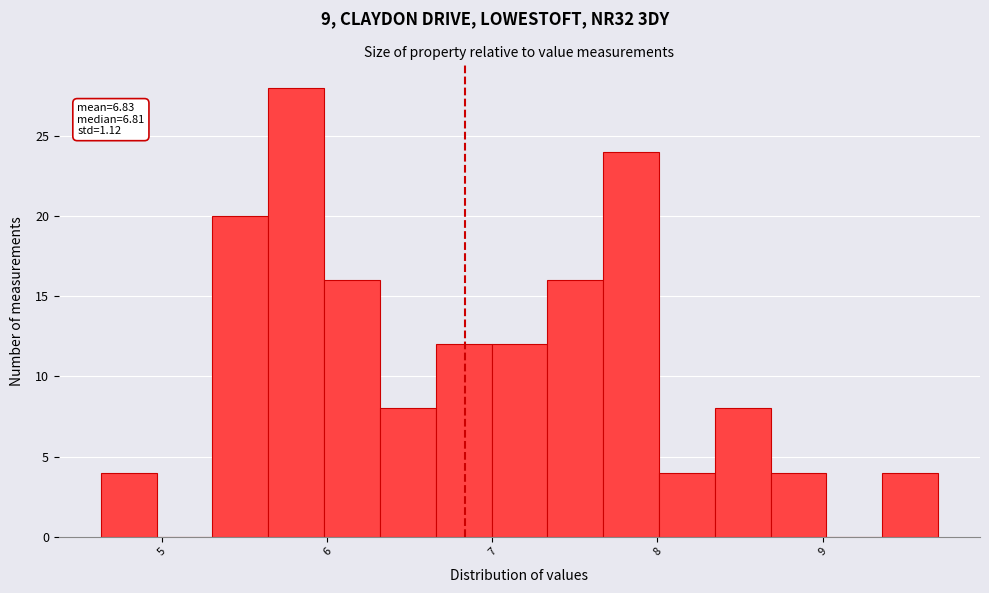

Around what value on the x-axis is the tallest bar? Give the approximate position of its centre, as read against the axis.

5.8